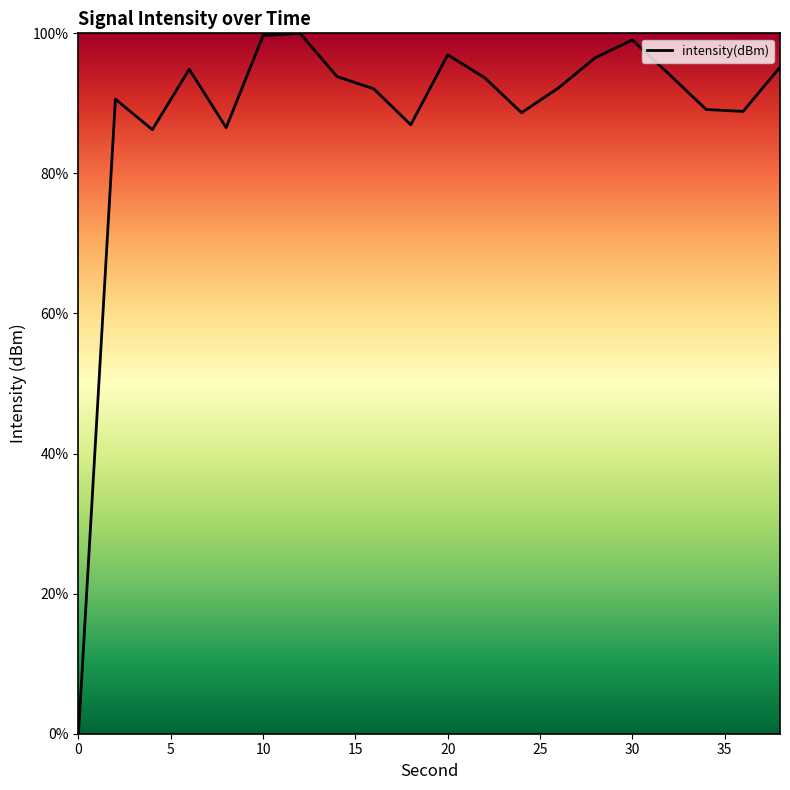

What is the difference between the second highest and second lowest values?

13.4